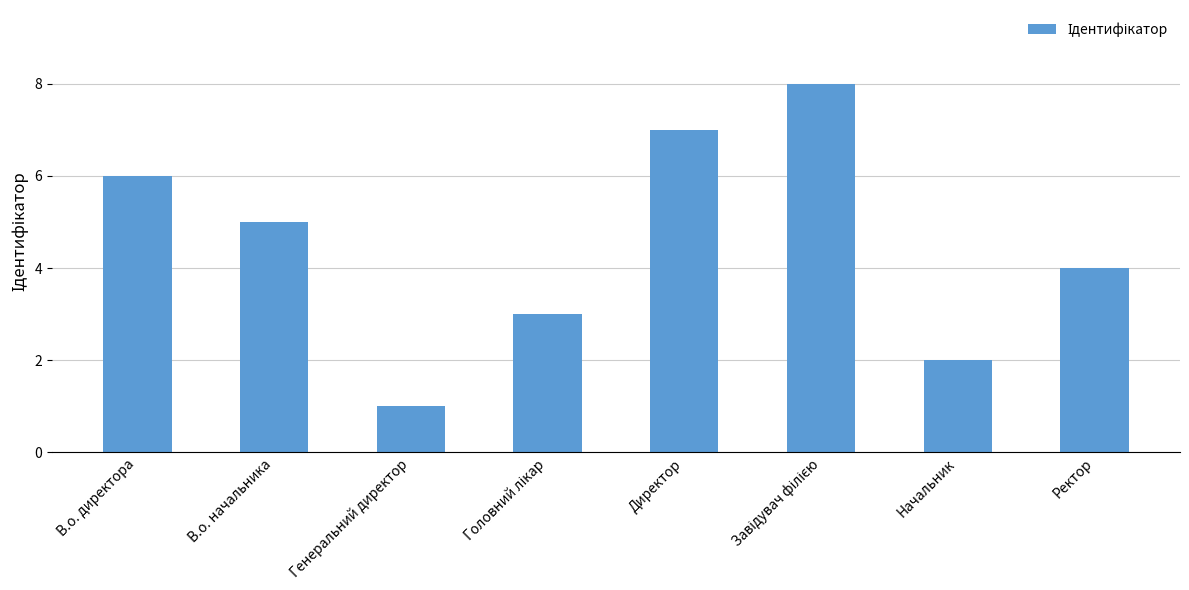

Is it true that the value at Начальник is 0?

False